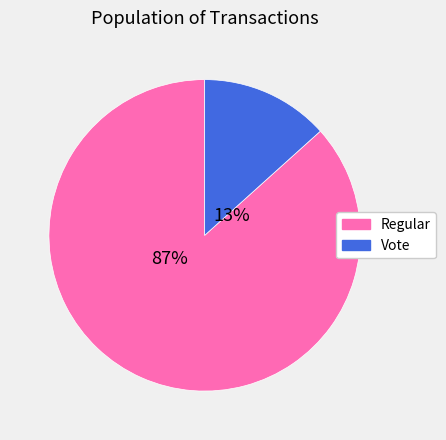

To the nearest percent, what percentage of the pie is Vote?

13%